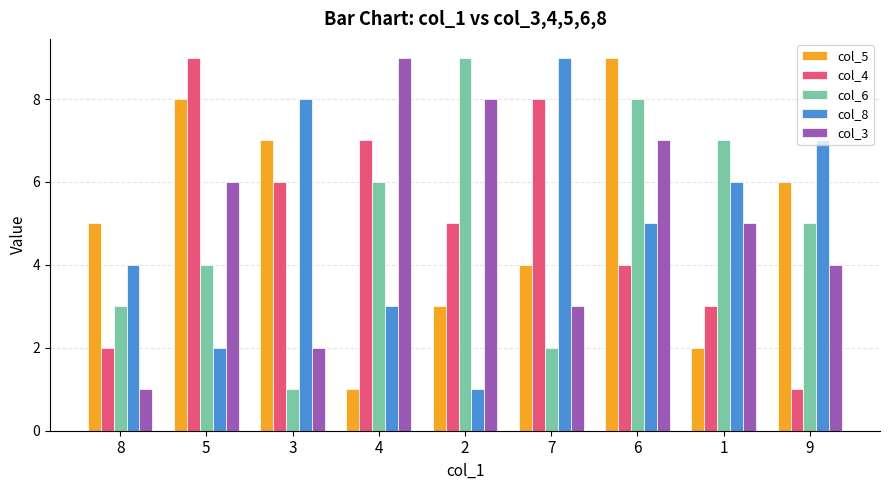

Reading left to right, transcribe all the data shown in this chart.

col_5: 5	8	7	1	3	4	9	2	6
col_4: 2	9	6	7	5	8	4	3	1
col_6: 3	4	1	6	9	2	8	7	5
col_8: 4	2	8	3	1	9	5	6	7
col_3: 1	6	2	9	8	3	7	5	4